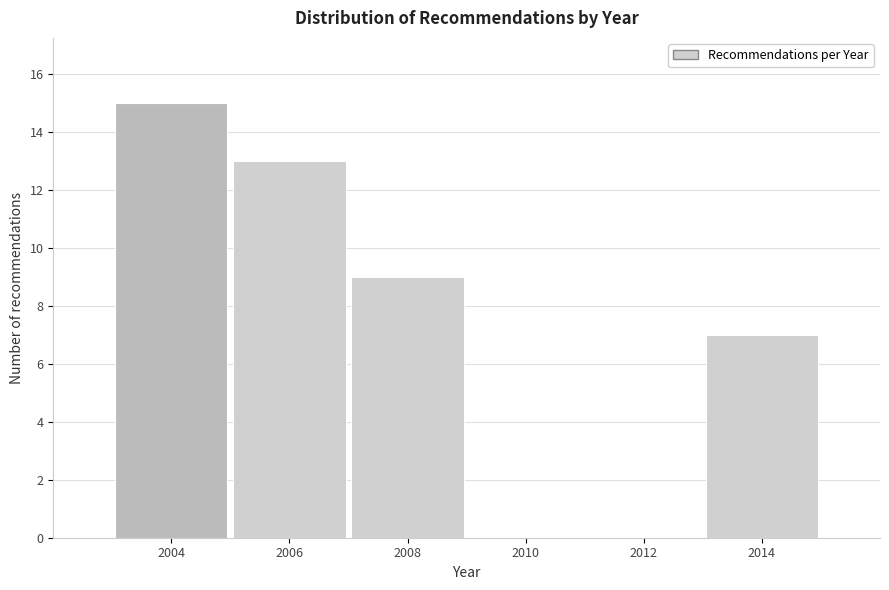

Over which range of the x-axis is the bar tallest?

2003 to 2005